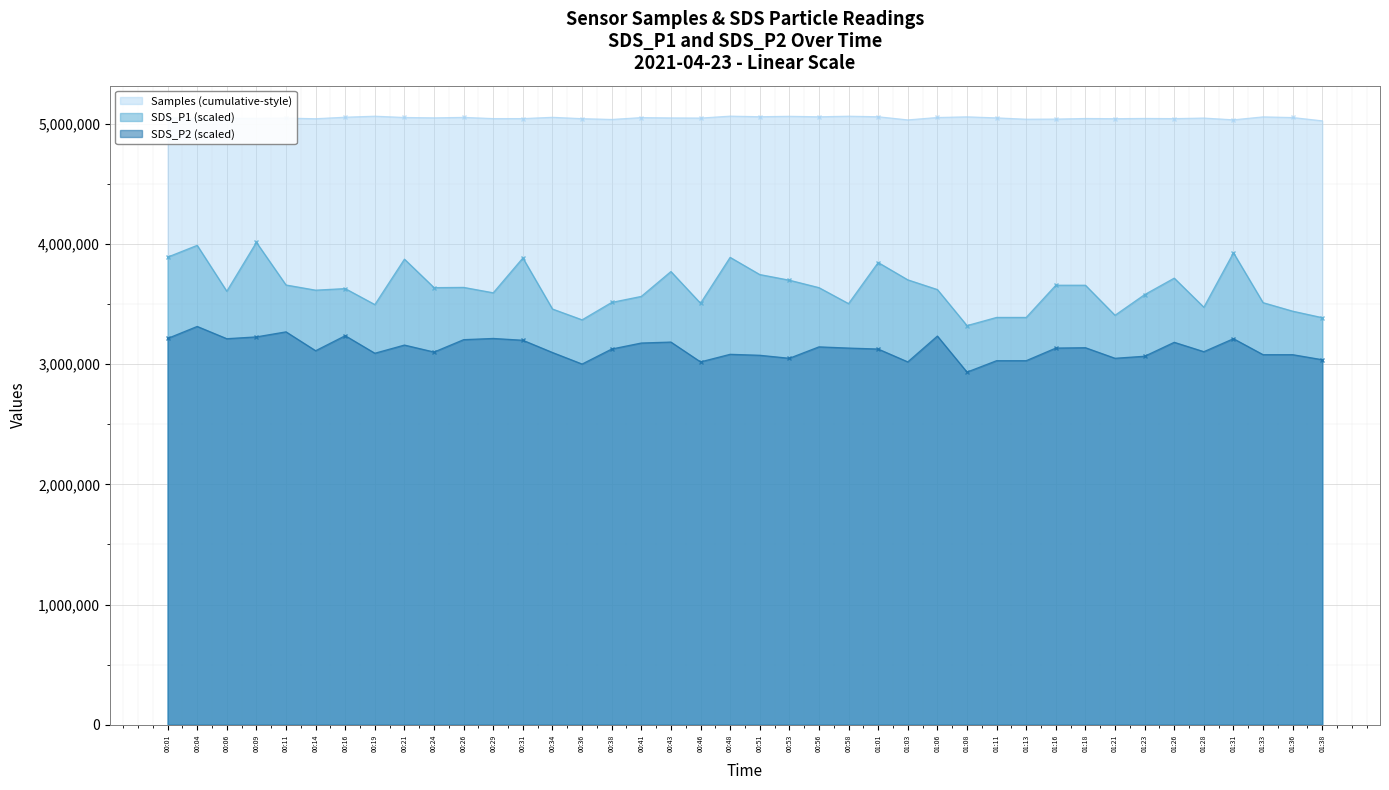

At which label does SDS_P1 reach its minimum?

01:08